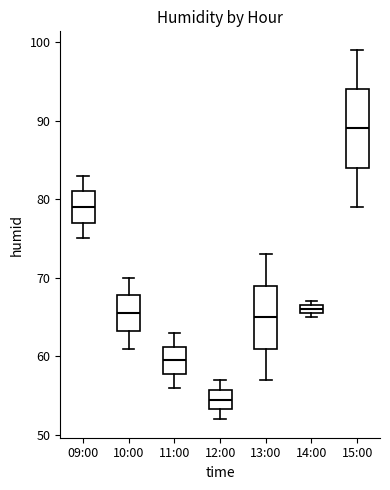

Where does the median line of the box for 10:00 sit on the y-axis? The values are not printed on the chart, so give them approximately, as read against the axis.

66